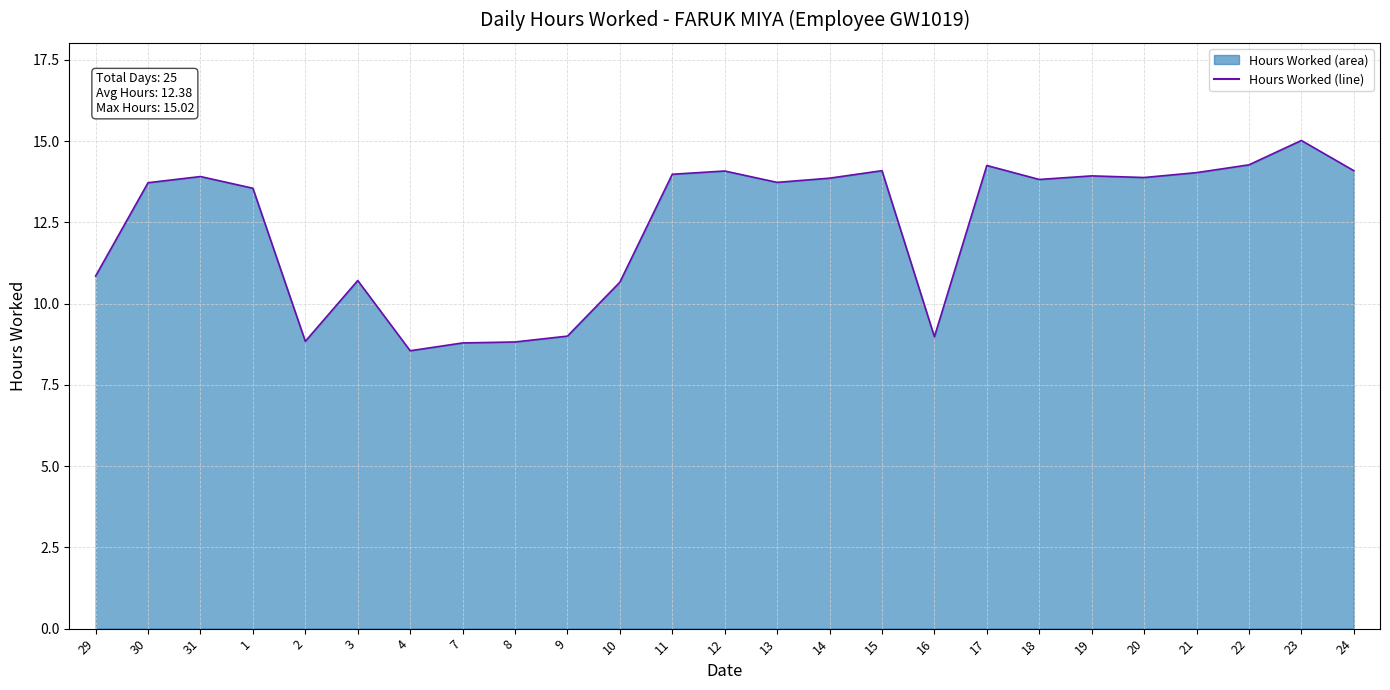

What position from the right is 14?

11